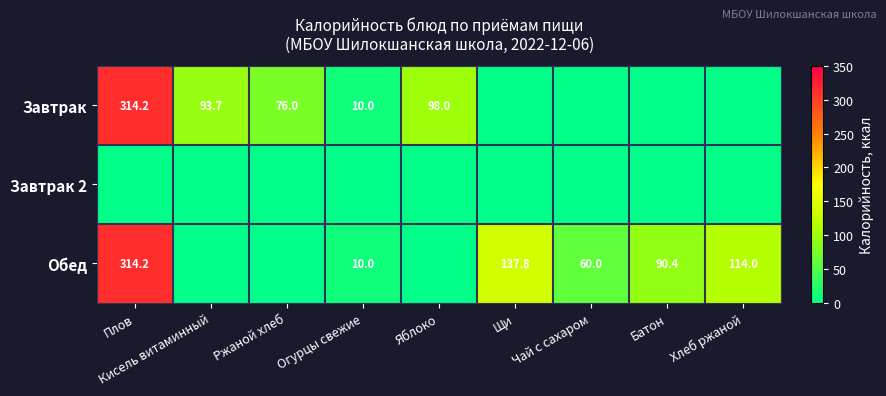

The value of Обед at Хлеб ржаной is 114.0. True or false?

True